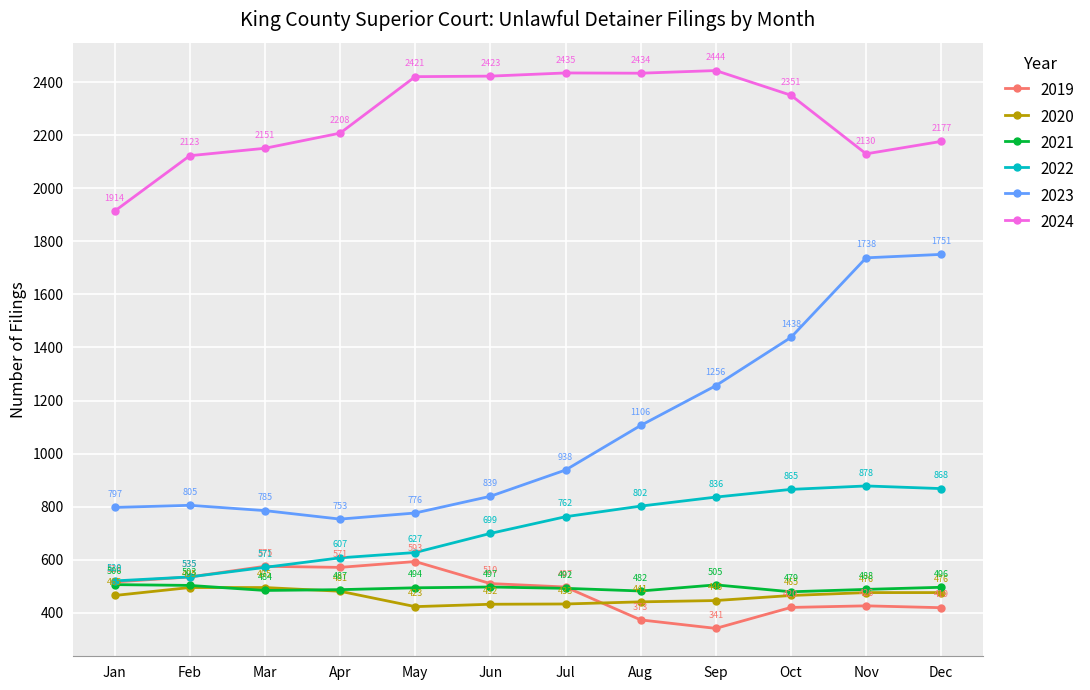

Between Jan and Jun, which series saw the biggest shift?

2024